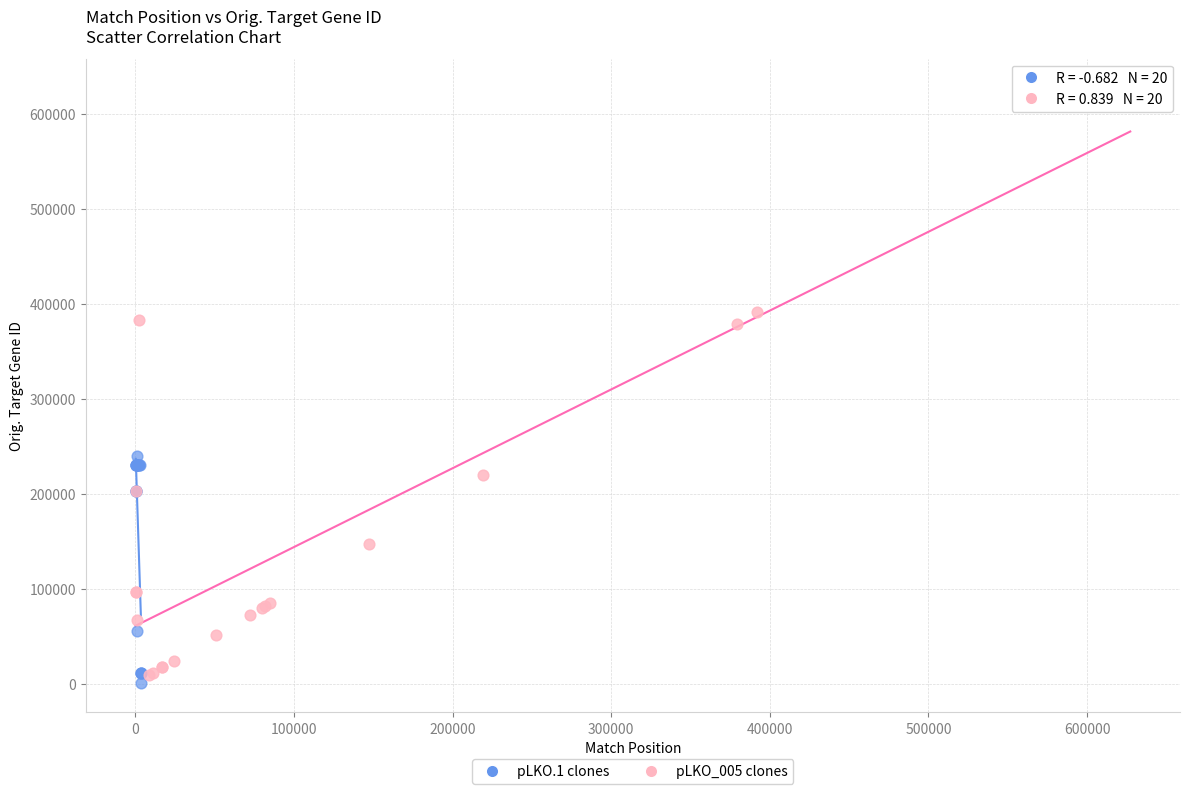

Which series reaches the maximum Y coordinate?

pLKO_005 clones